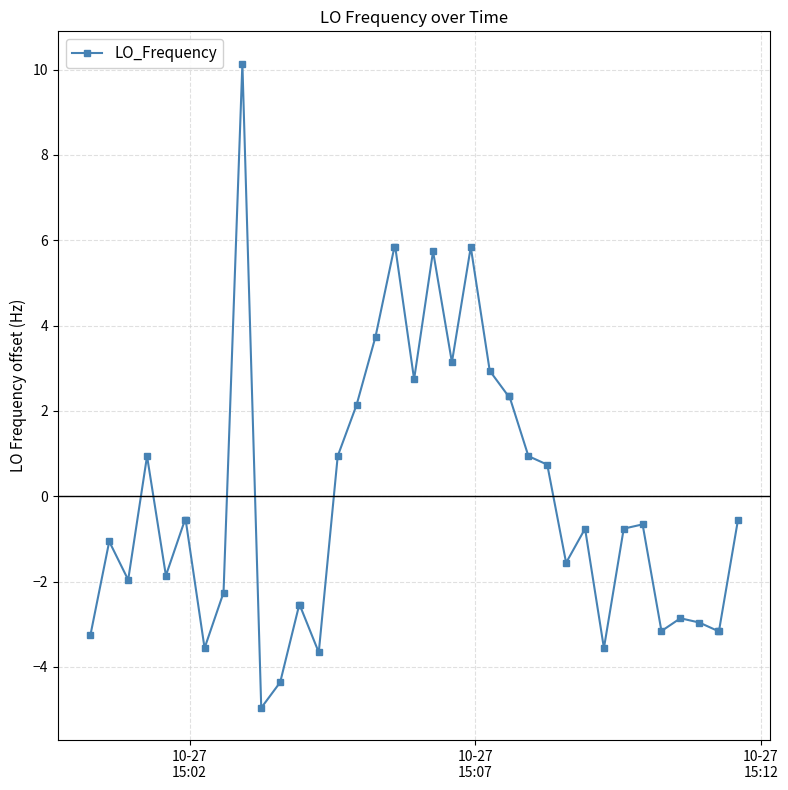

True or false: the data has more than 2 interior local peaks.

True